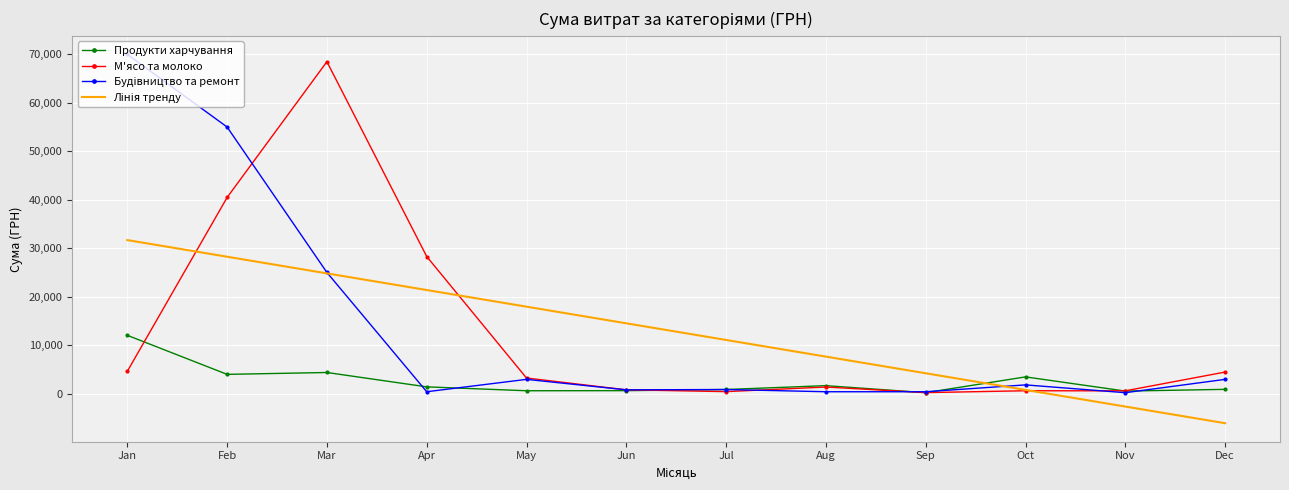

What is the average value of the Продукти харчування series?

2548.6